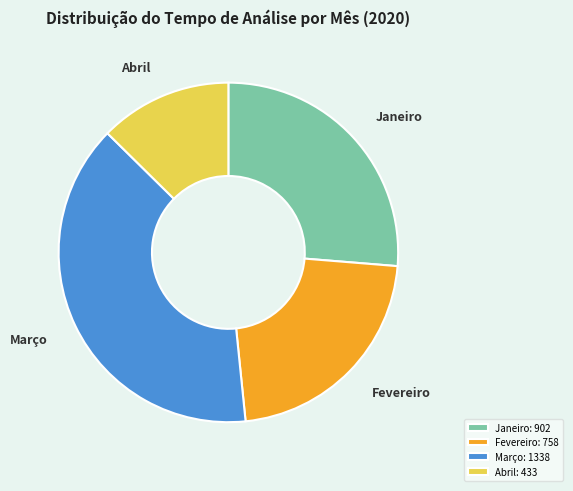

Is there a majority slice in this chart?

No